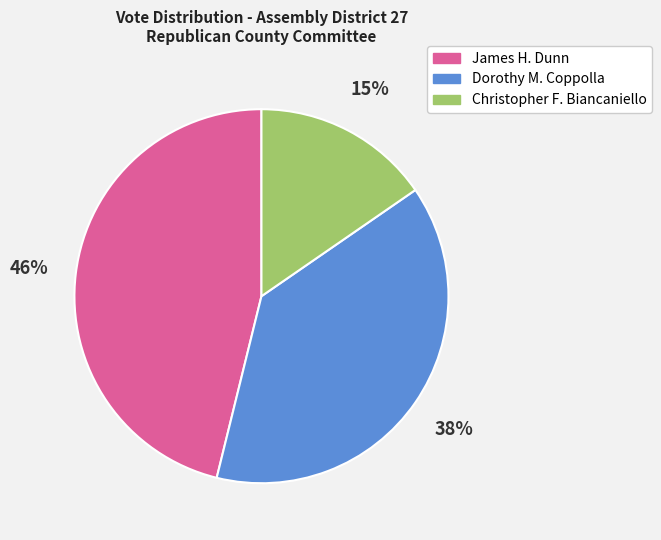

Does James H. Dunn account for over 50% of the chart?

No